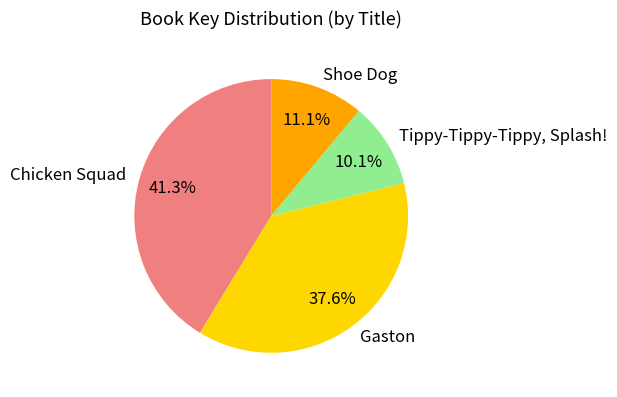

To the nearest percent, what is the combined percentage of Chicken Squad and Shoe Dog?

52%